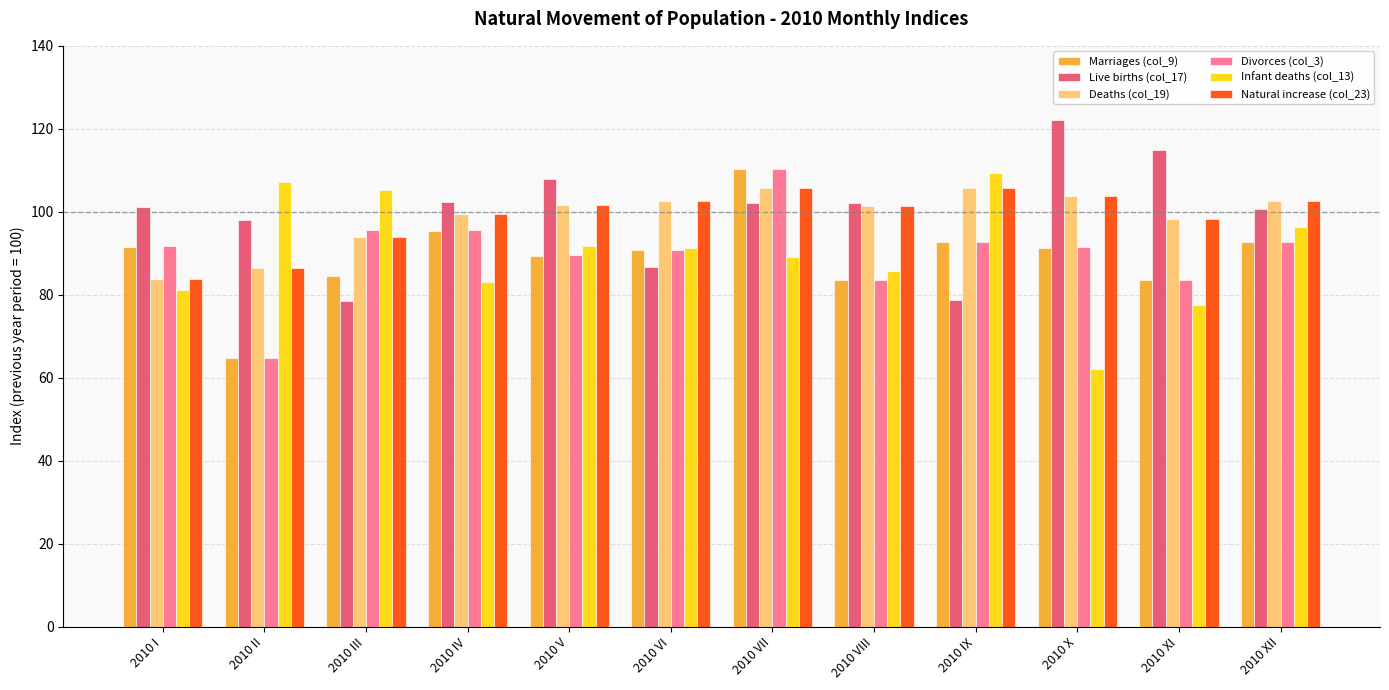

What is the spread (max minus min) of values at 2010 X?

60.0